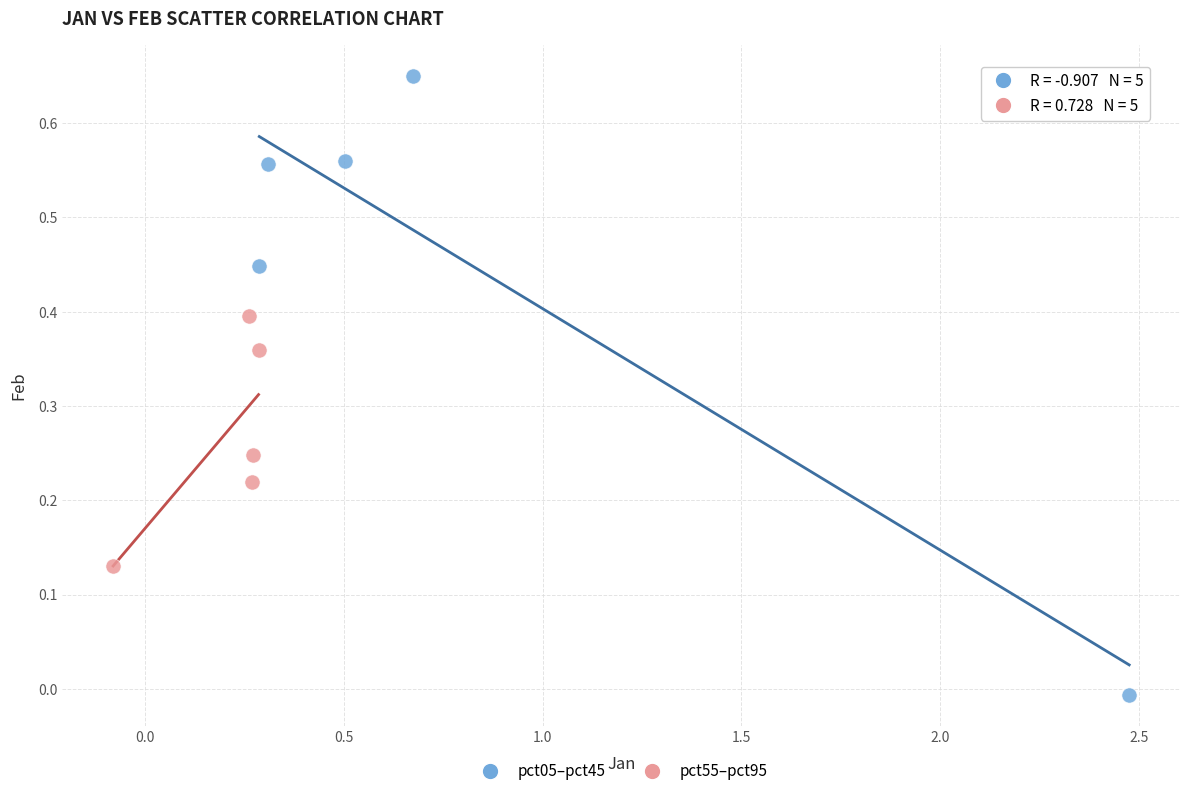

Which series contains the lowest Y value?

pct05–pct45